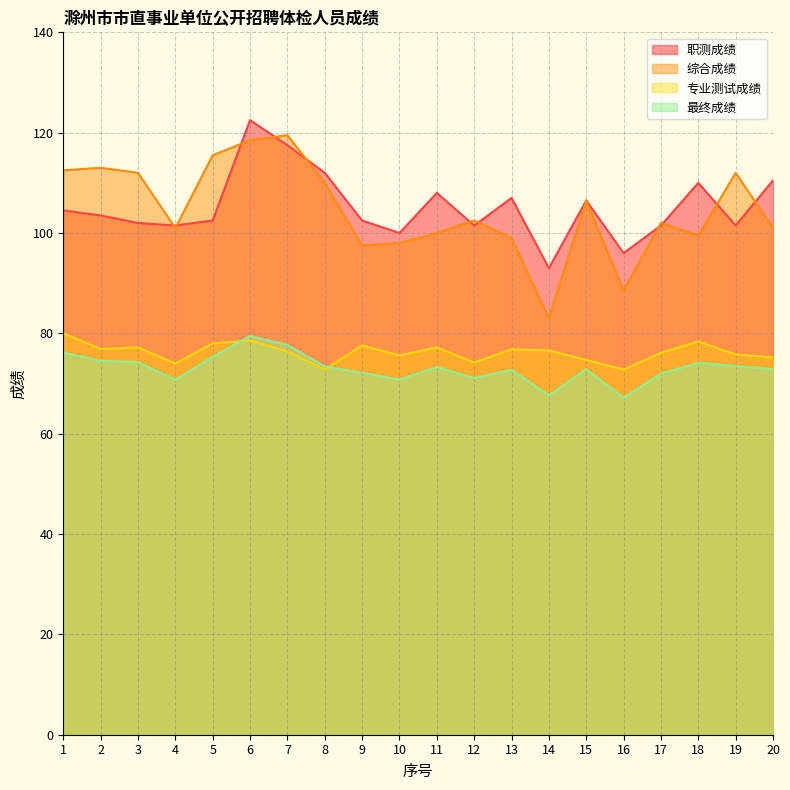

The value of 专业测试成绩 at 12 is 74.2. True or false?

True